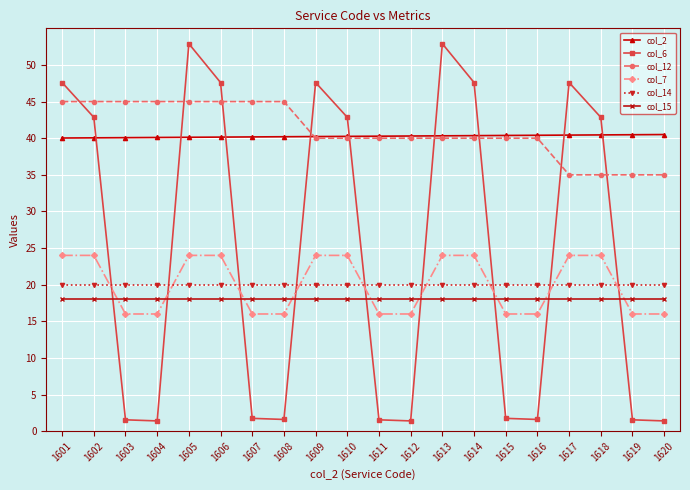

What is the minimum value for col_15?

18.0